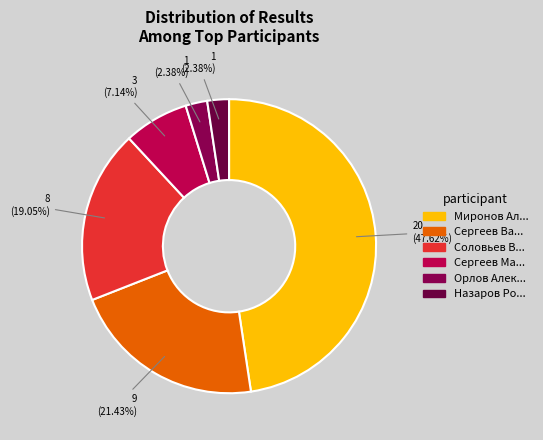

To the nearest percent, what is the difference between the largest and smallest slice percentages?

45%